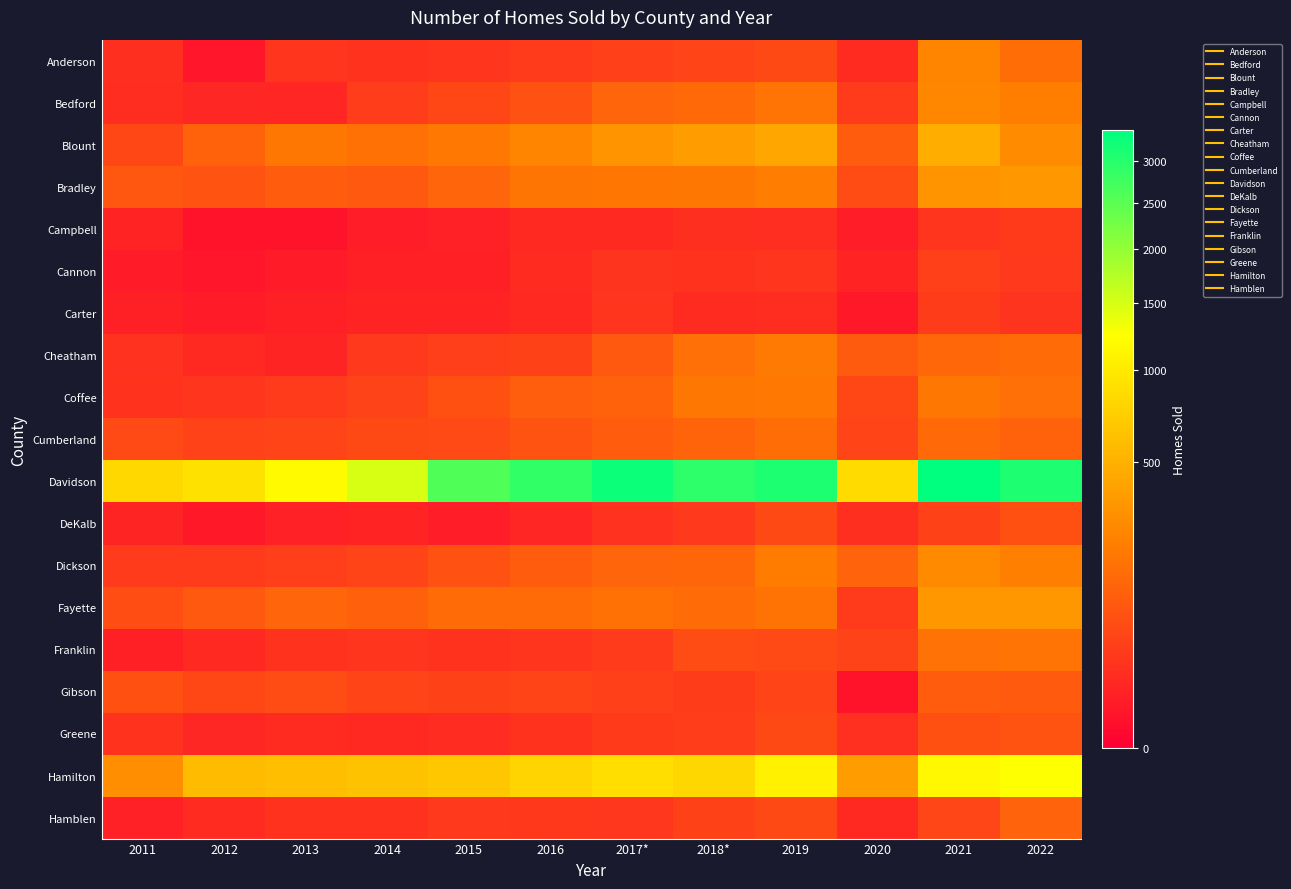

At which category is the sum across all series the highest?

2021